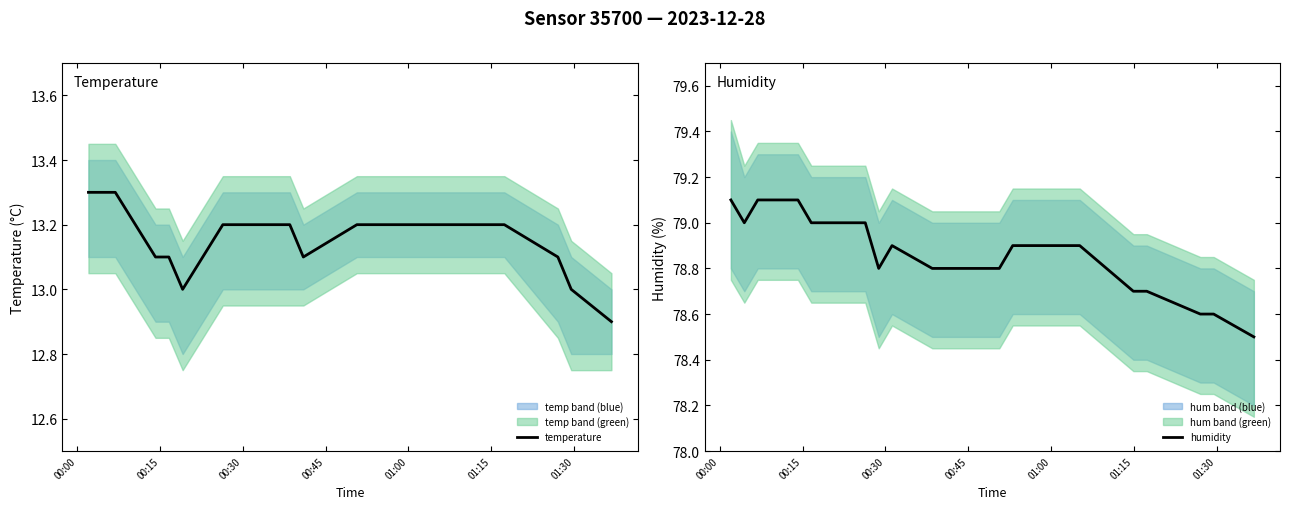

List the series in order of their peak value, lowest first.

temperature, humidity